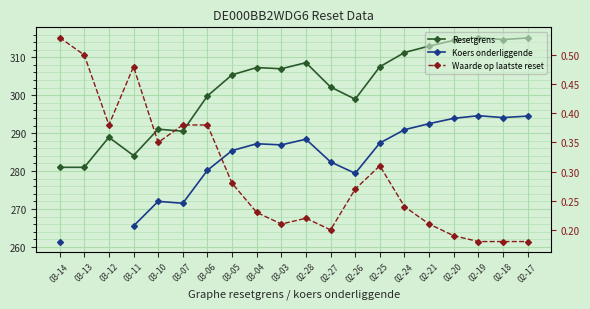

What are all the series names shown in the legend?

Resetgrens, Koers onderliggende, Waarde op laatste reset